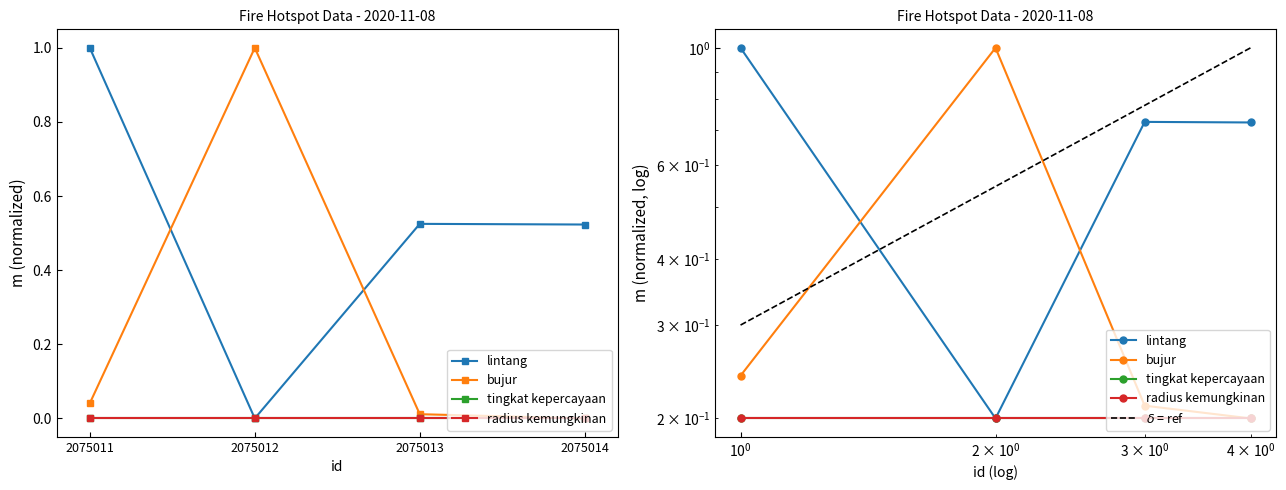

Rank the categories by lintang value from highest to lowest.

2075011, 2075013, 2075014, 2075012